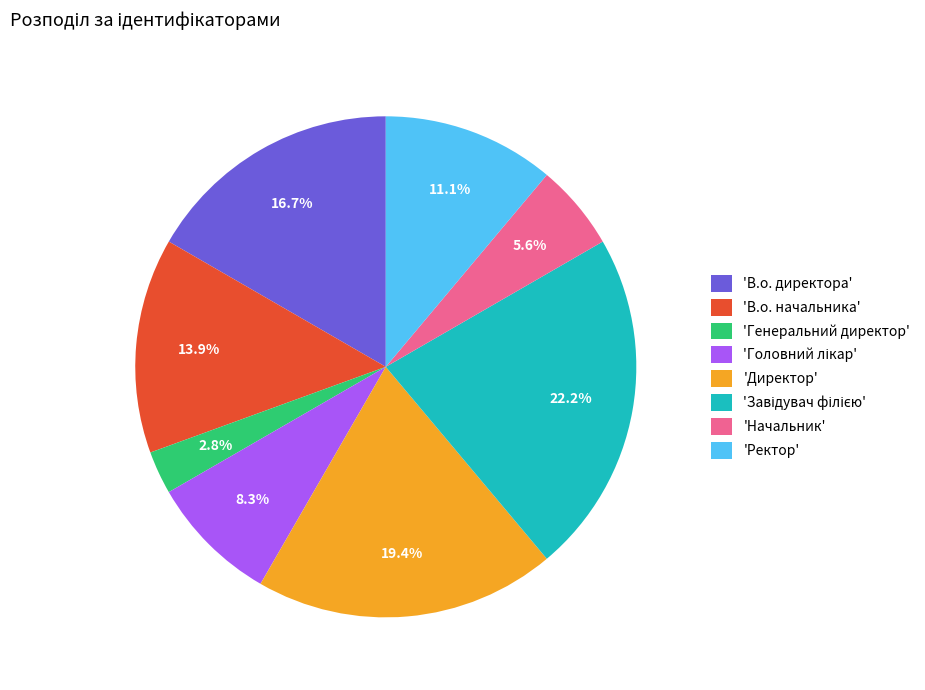

Is the sum of 'Ректор' and 'В.о. директора' greater than half?

No